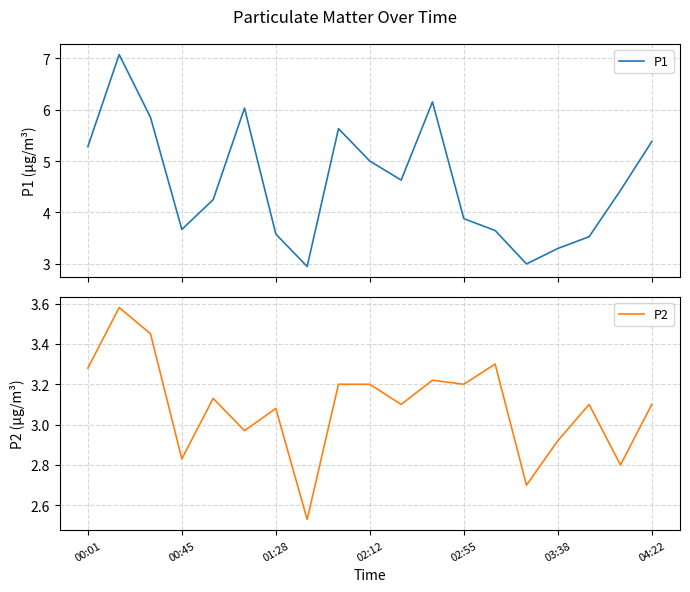

What is the highest value of the P1 series?

7.1